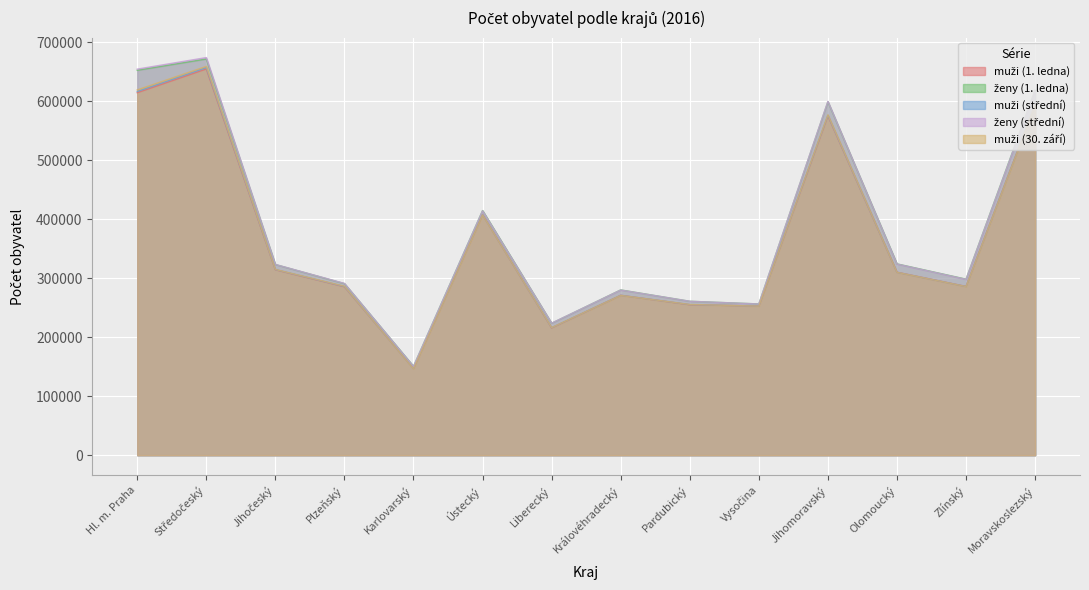

At which label does muži (30. září) first exceed 310121?

Hl. m. Praha